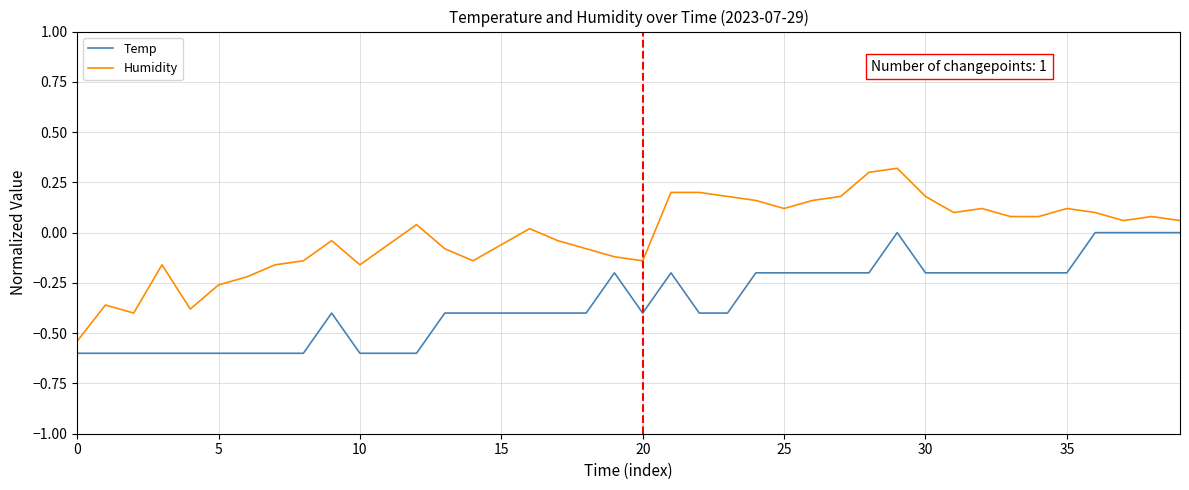

Which series has the largest total across all categories?

Humidity